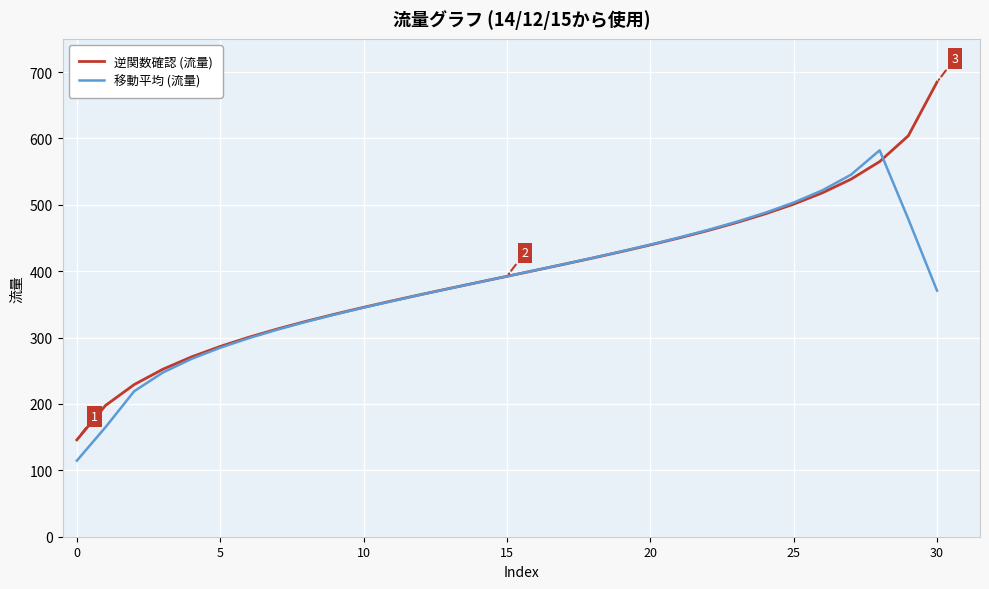

Which series has the largest range (max minus min)?

逆関数確認 (流量)